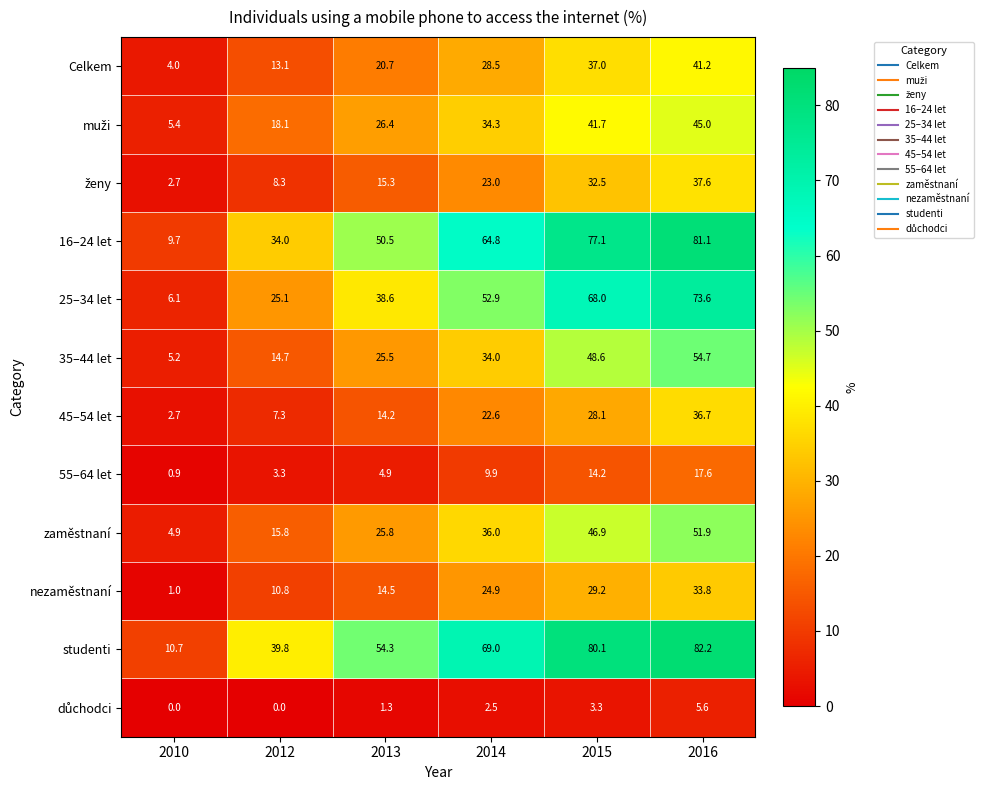

Which series changed the most between 2012 and 2014?

16–24 let